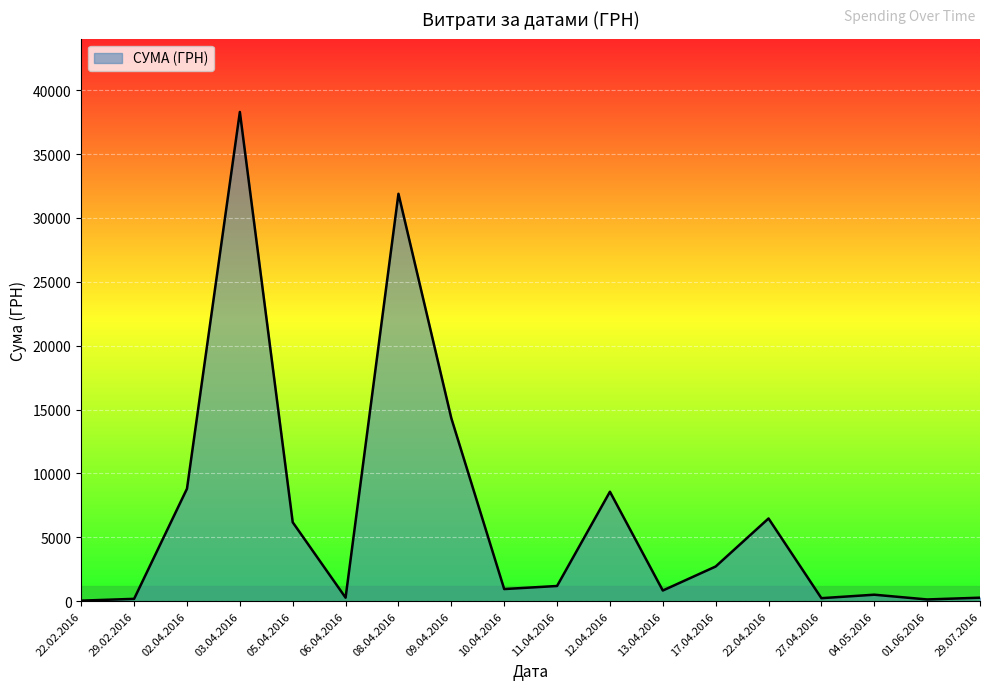

What is the ratio of the value at 17.04.2016 to the value at 11.04.2016?

2.3